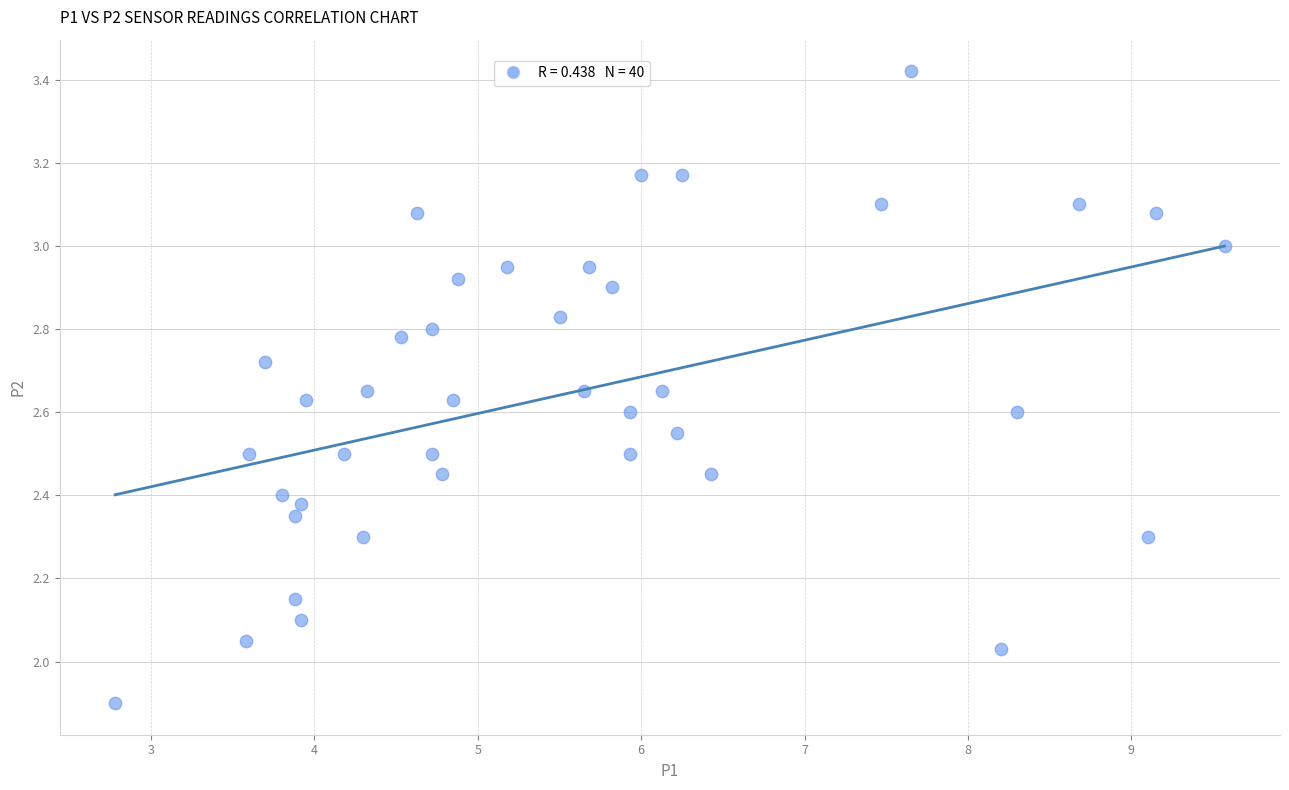

What is the range of X values (max minus min)?

6.8